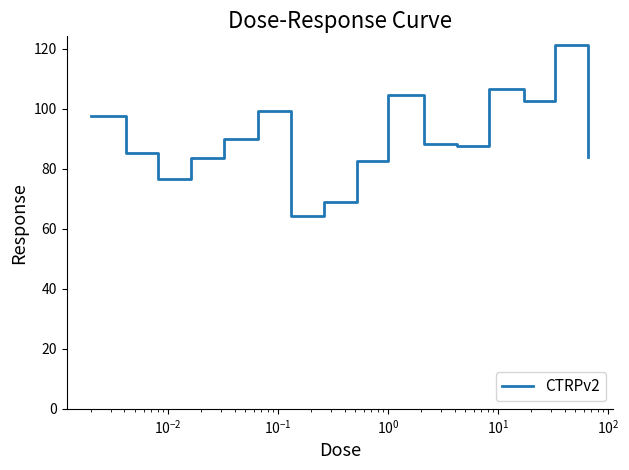

What is the difference between the maximum and minimum values?

57.1